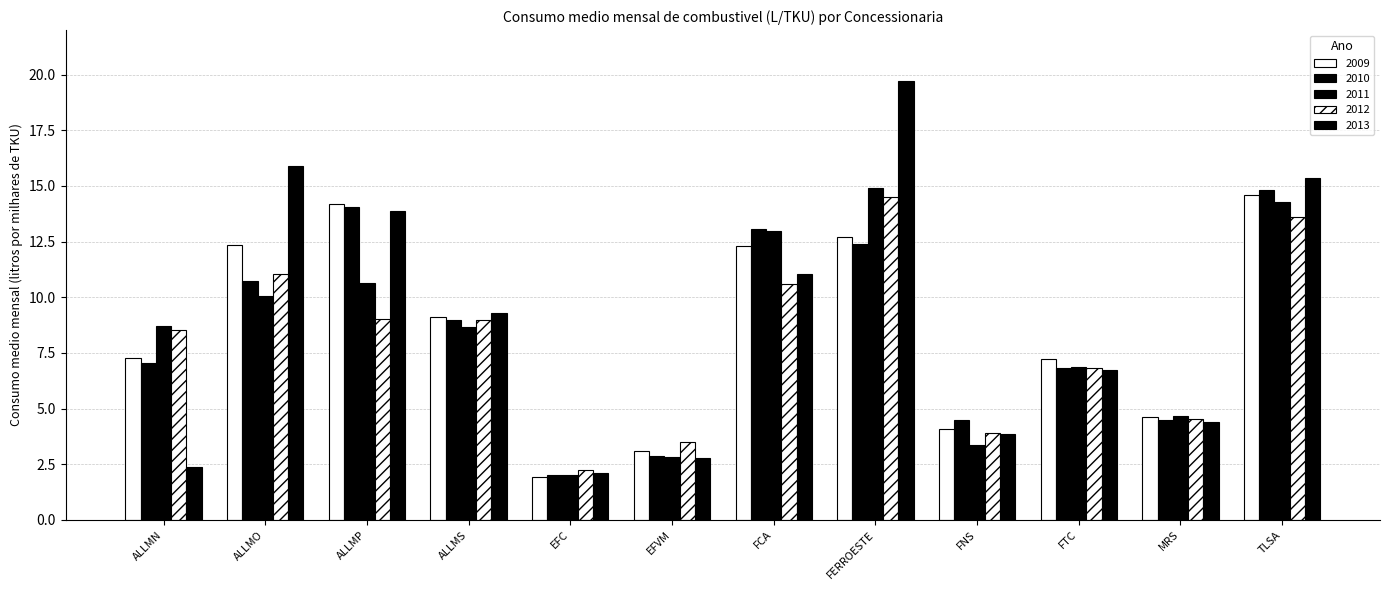

True or false: 2011 has a value of 8.0 at MRS.

False